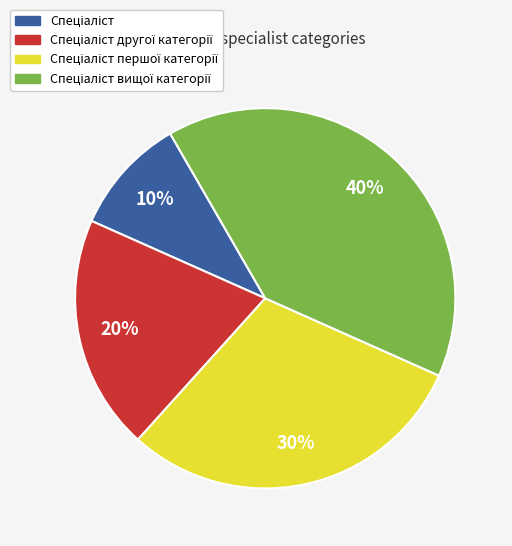

To the nearest percent, what is the average slice percentage?

25%